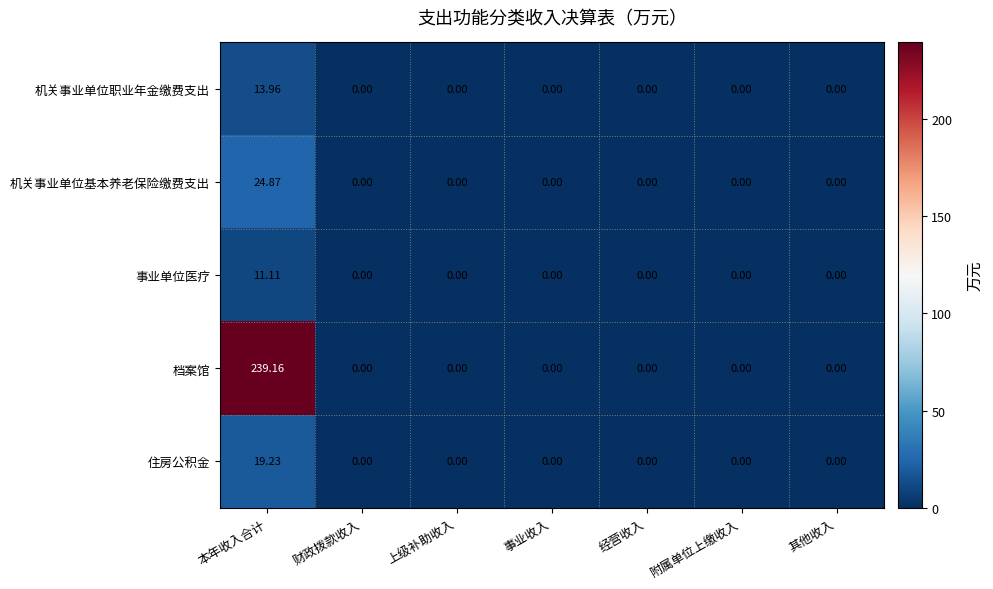

Count the number of categories in the chart.

7